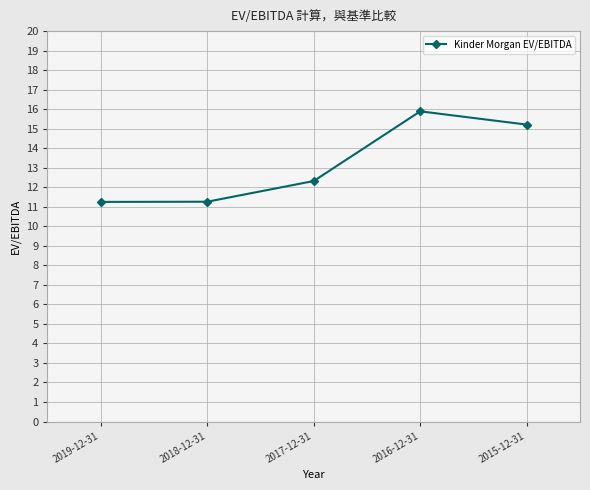

What is the sum of all values?

65.9